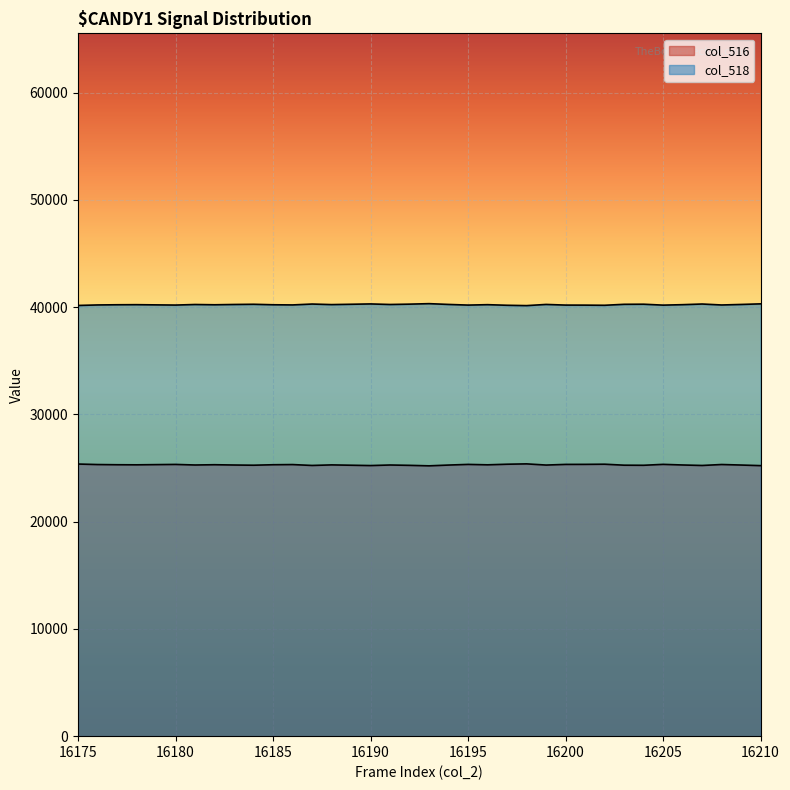

Reading left to right, list all the values displayed in this chart.

col_516: 25374	25327	25309	25301	25320	25338	25285	25310	25283	25264	25309	25325	25242	25294	25263	25232	25284	25252	25206	25279	25340	25301	25357	25389	25279	25340	25344	25358	25267	25258	25344	25286	25240	25330	25281	25225
col_518: 40161	40208	40226	40234	40215	40197	40250	40225	40252	40271	40226	40210	40293	40241	40272	40303	40251	40283	40329	40256	40195	40234	40178	40146	40256	40195	40191	40177	40268	40277	40191	40234	40295	40205	40254	40310